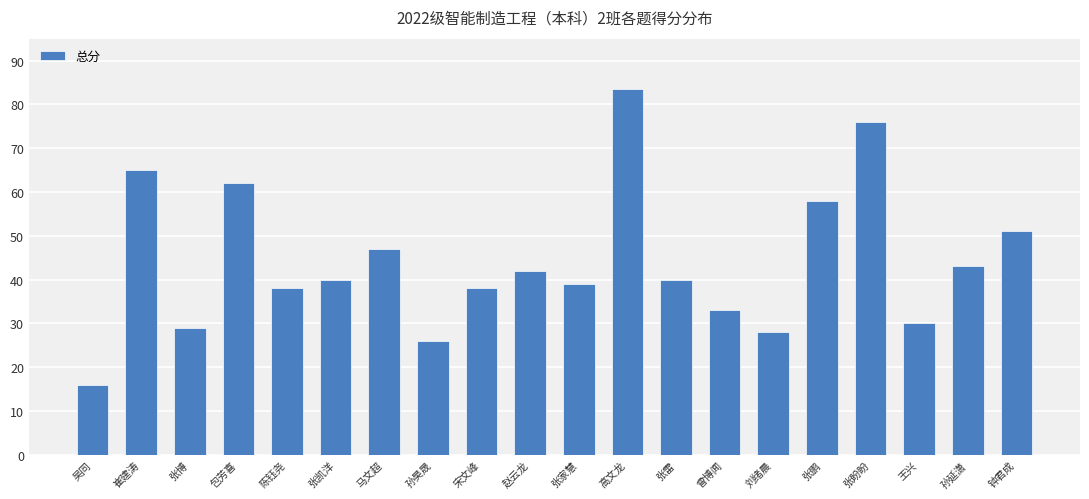

The chart shows a value of 42.0 at 赵云龙. True or false?

True